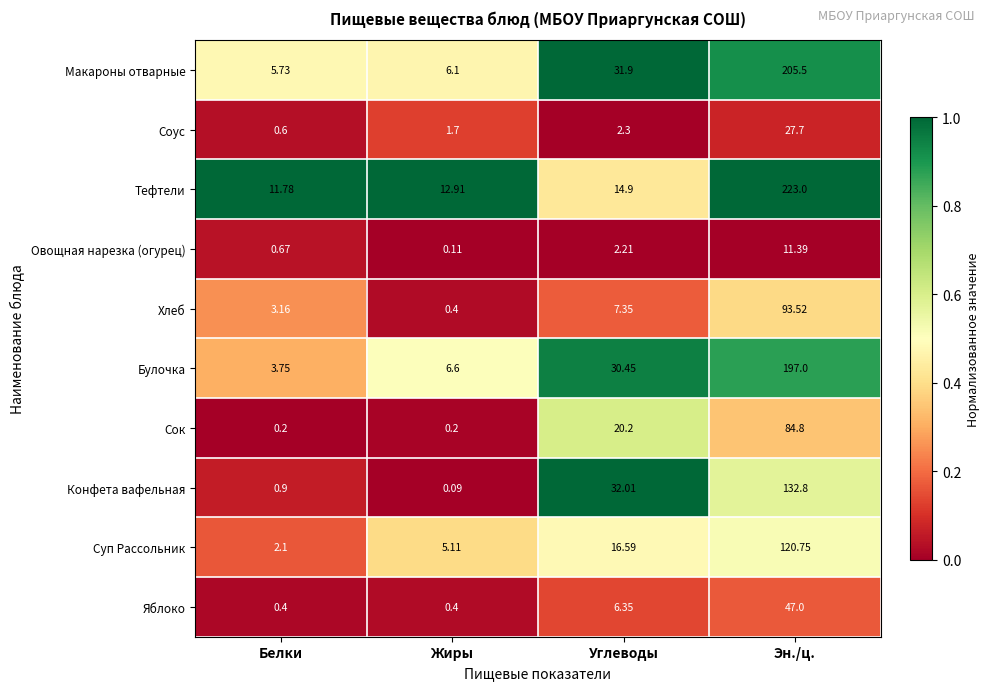

Between Белки and Жиры, which series saw the biggest shift?

Суп Рассольник